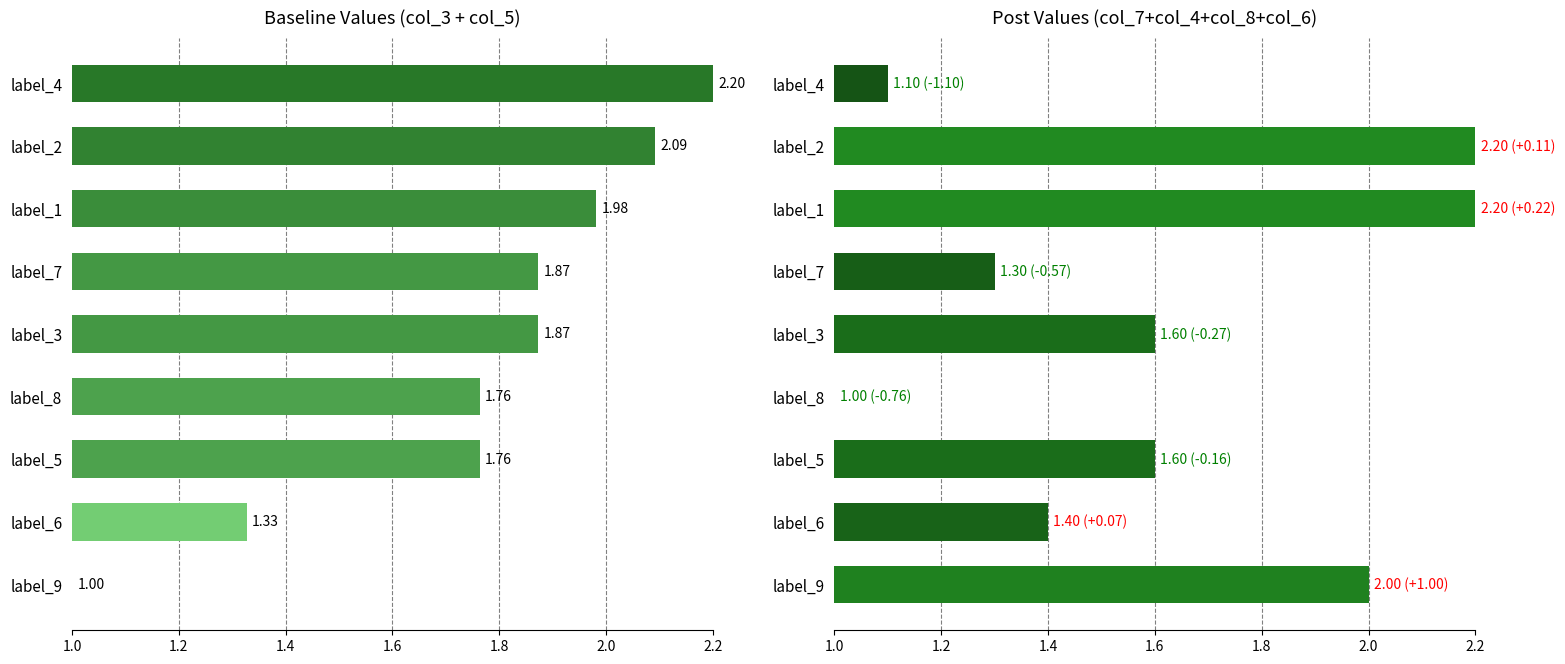

What is the average value of the col_3+col_5 series?

1.8